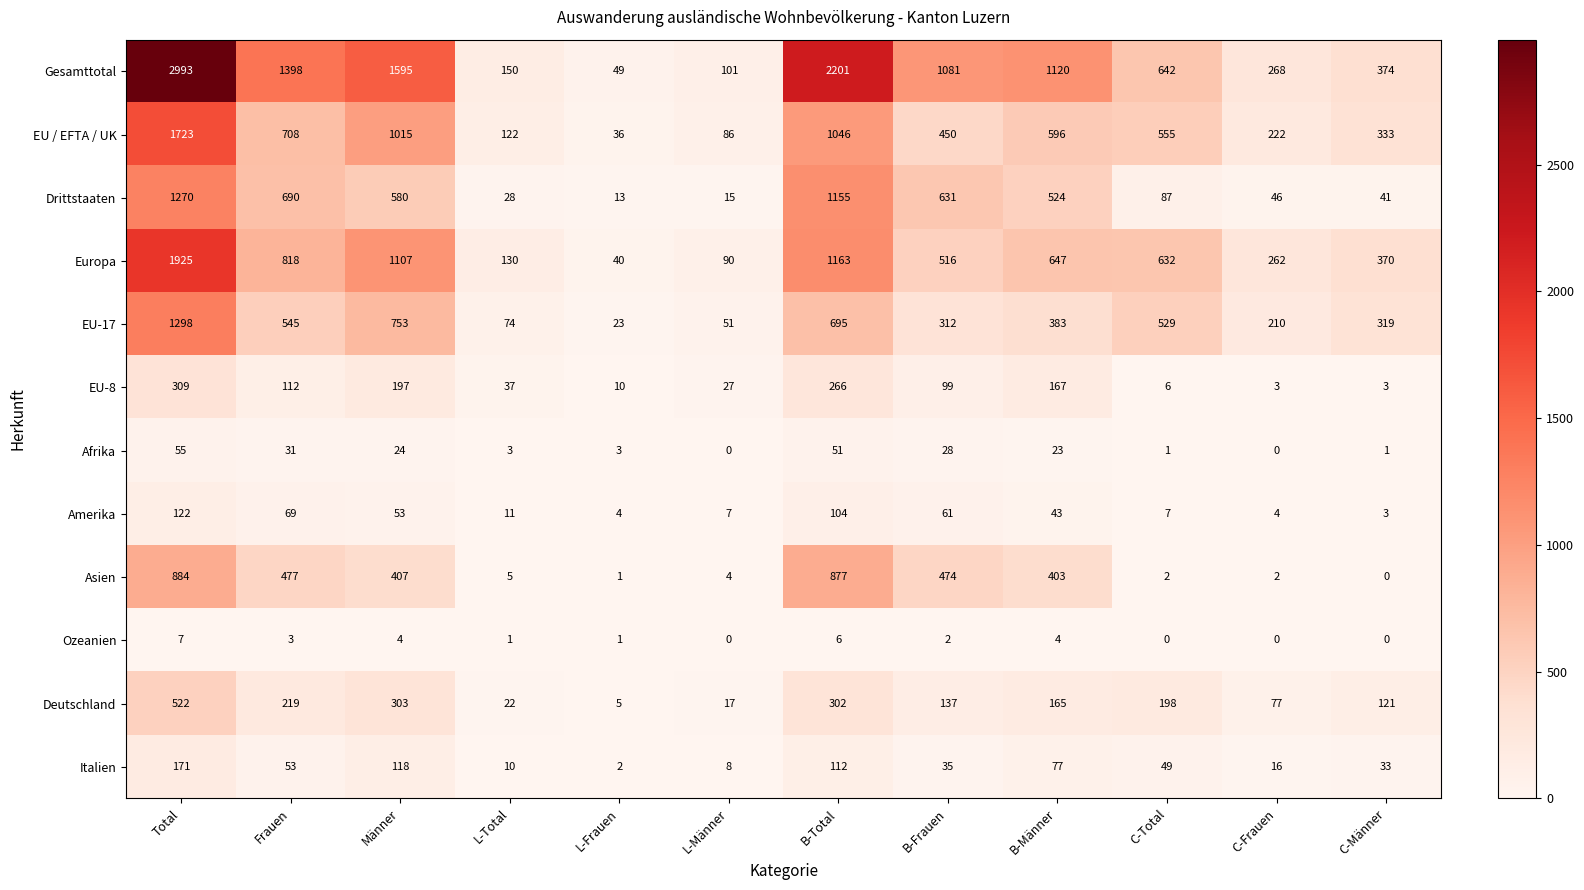

Which category has the highest value across all series?

Total